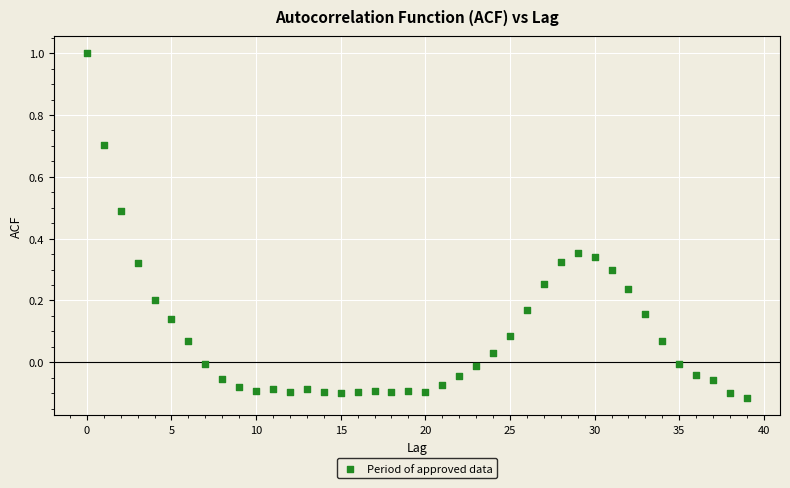

What is the range of Y values (max minus min)?

1.1